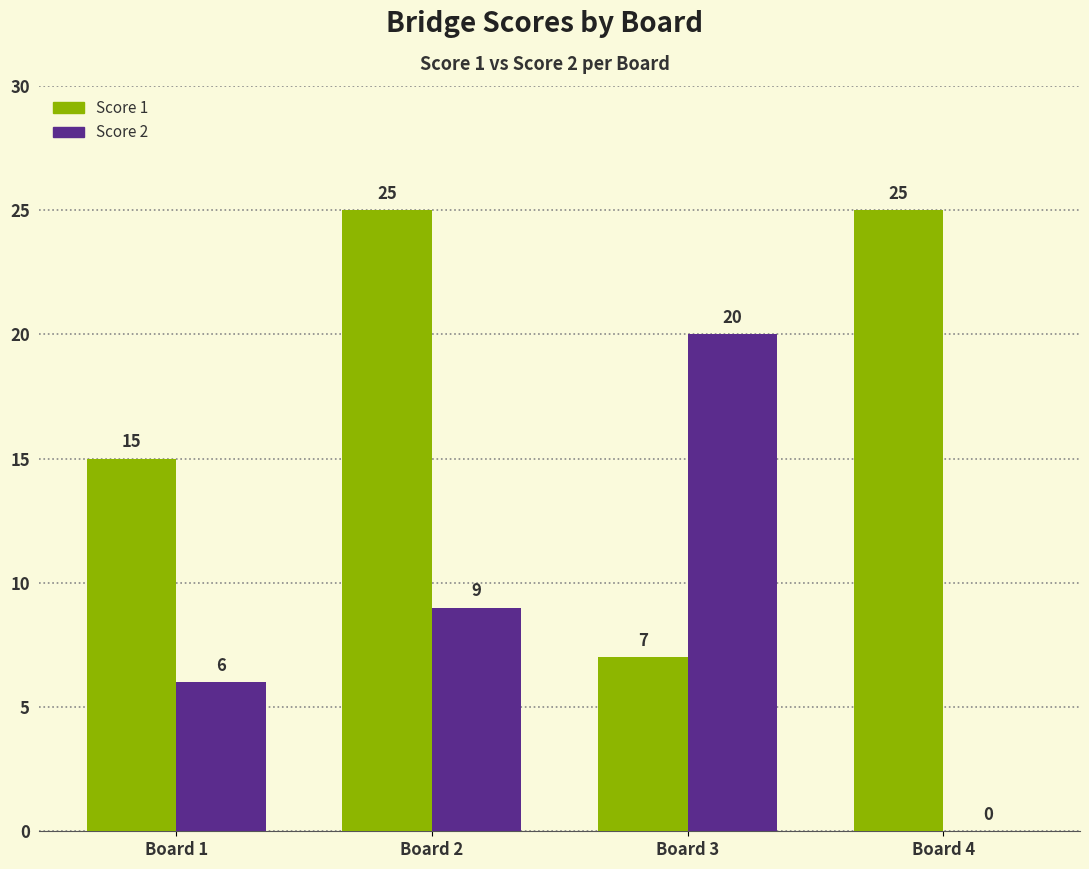

What is the maximum value shown in the chart?

25